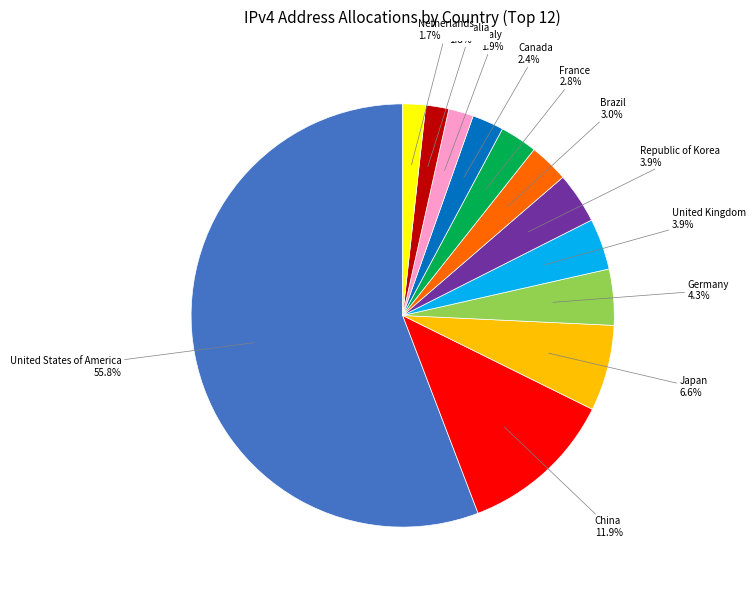

Is there any slice that represents more than half of the pie?

Yes